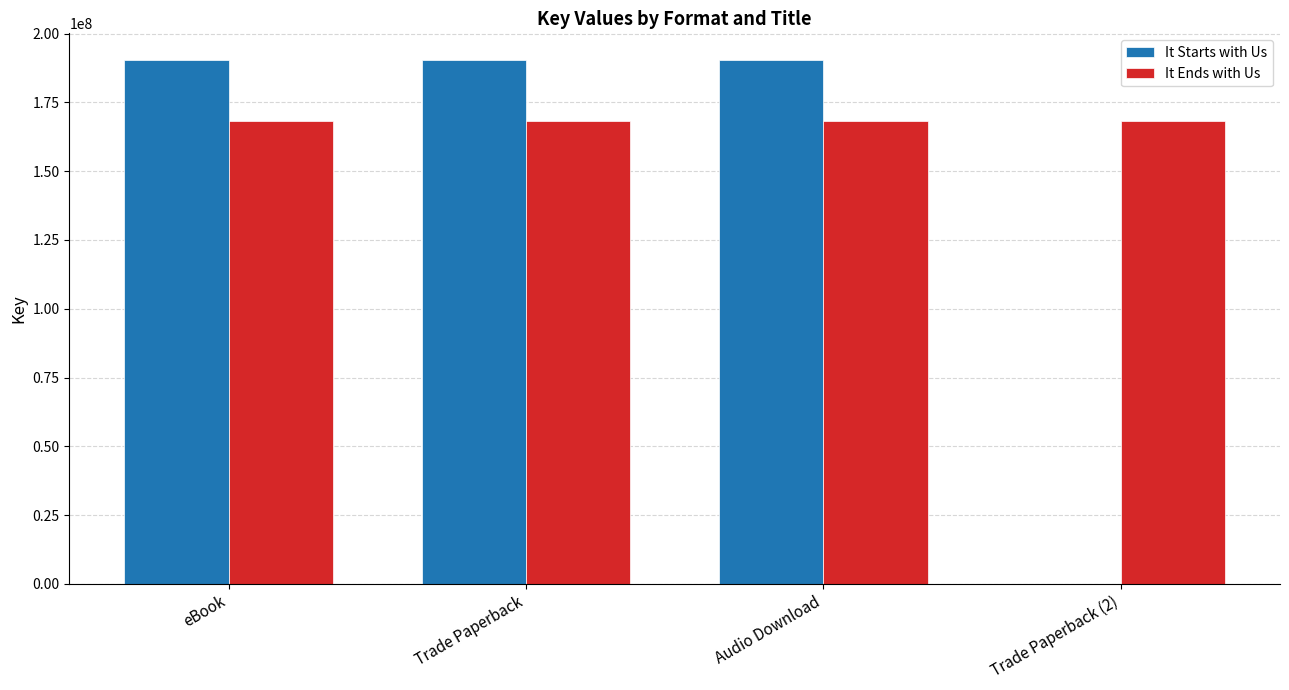

What is the highest value of the It Ends with Us series?

168204344